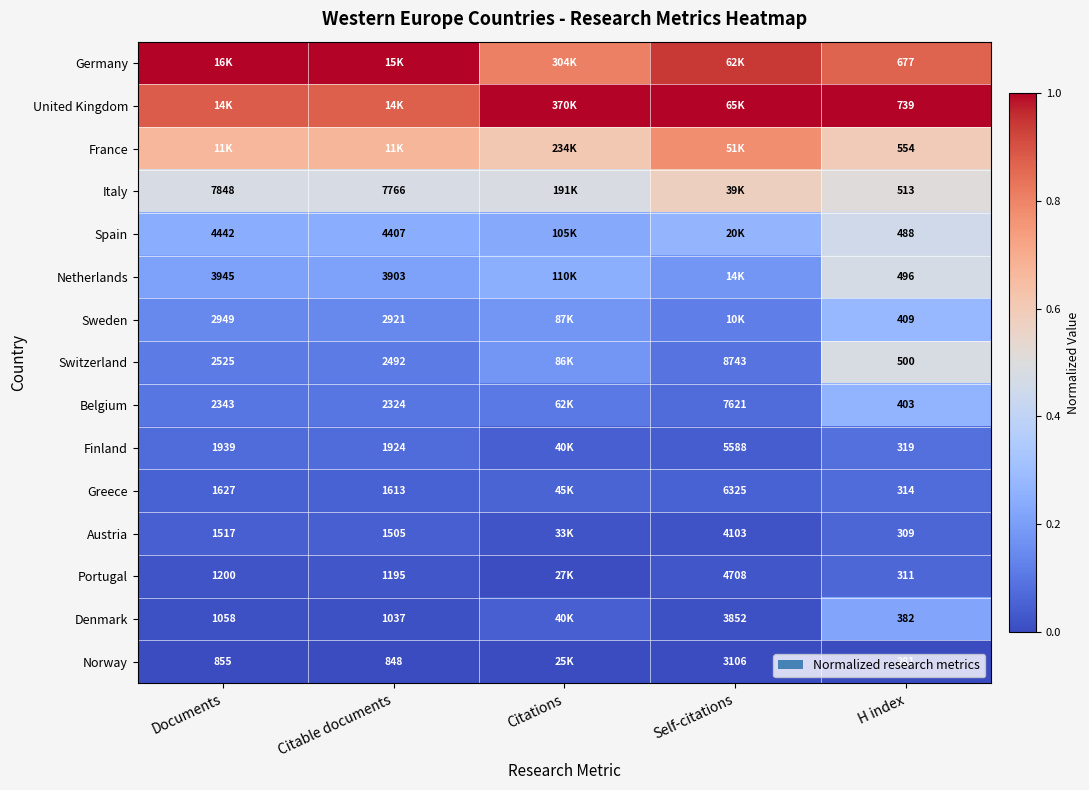

At which label does Netherlands reach its minimum?

Self-citations